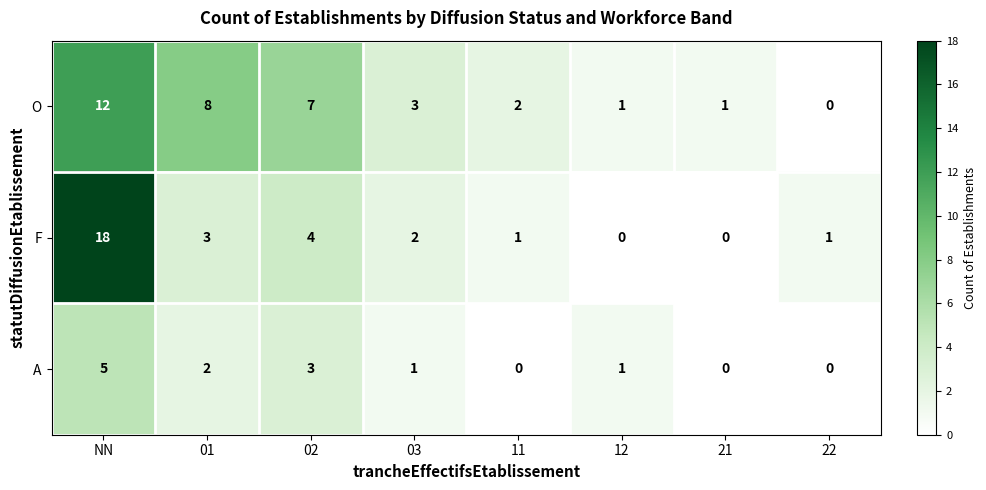

The O series shows 8 at 01. True or false?

True